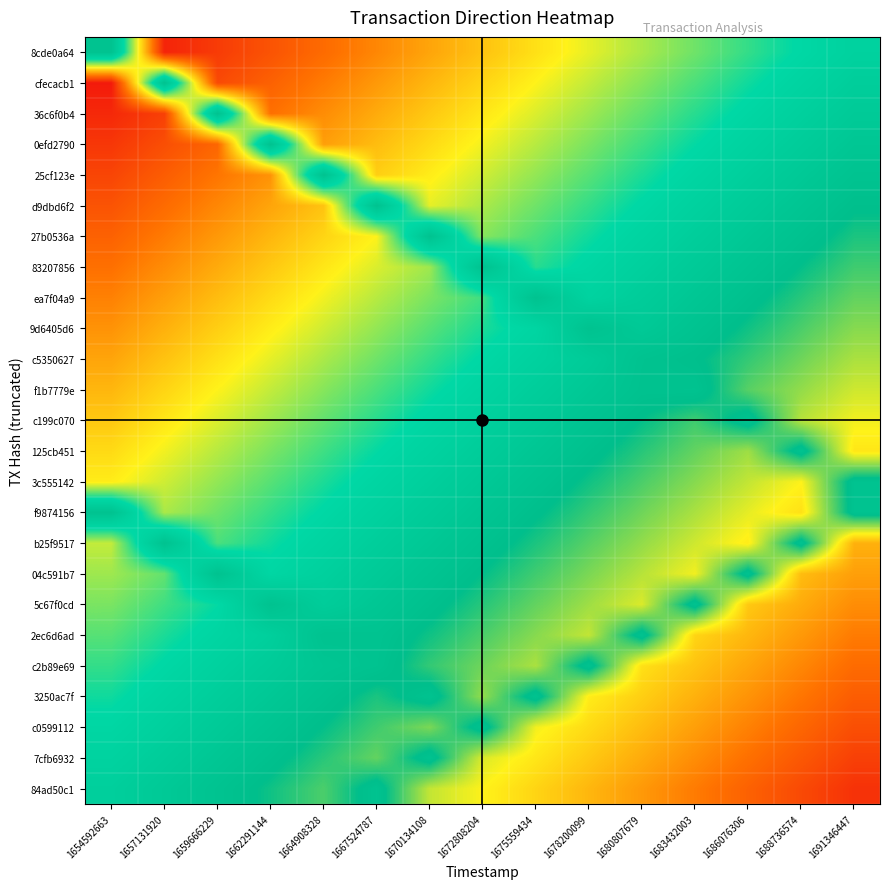

Reading left to right, transcribe all the data shown in this chart.

8cde0a64: 1654592663=0.6	1657131920=0.0	1659666229=0.1	1662291144=0.1	1664908328=0.1	1667524787=0.2	1670134108=0.2	1672808204=0.2	1675559434=0.3	1678200099=0.3	1680807679=0.3	1683432003=0.4	1686076306=0.4	1688736574=0.4	1691346447=0.5
cfecacb1: 1654592663=0.0	1657131920=0.6	1659666229=0.1	1662291144=0.1	1664908328=0.2	1667524787=0.2	1670134108=0.2	1672808204=0.3	1675559434=0.3	1678200099=0.3	1680807679=0.4	1683432003=0.4	1686076306=0.4	1688736574=0.5	1691346447=0.5
36c6f0b4: 1654592663=0.0	1657131920=0.1	1659666229=0.6	1662291144=0.1	1664908328=0.2	1667524787=0.2	1670134108=0.2	1672808204=0.3	1675559434=0.3	1678200099=0.3	1680807679=0.4	1683432003=0.4	1686076306=0.4	1688736574=0.5	1691346447=0.5
0efd2790: 1654592663=0.1	1657131920=0.1	1659666229=0.1	1662291144=0.6	1664908328=0.2	1667524787=0.2	1670134108=0.3	1672808204=0.3	1675559434=0.3	1678200099=0.4	1680807679=0.4	1683432003=0.4	1686076306=0.5	1688736574=0.5	1691346447=0.5
25cf123e: 1654592663=0.1	1657131920=0.1	1659666229=0.1	1662291144=0.2	1664908328=0.6	1667524787=0.2	1670134108=0.3	1672808204=0.3	1675559434=0.3	1678200099=0.4	1680807679=0.4	1683432003=0.4	1686076306=0.5	1688736574=0.5	1691346447=0.5
d9dbd6f2: 1654592663=0.1	1657131920=0.1	1659666229=0.2	1662291144=0.2	1664908328=0.2	1667524787=0.6	1670134108=0.3	1672808204=0.3	1675559434=0.4	1678200099=0.4	1680807679=0.4	1683432003=0.5	1686076306=0.5	1688736574=0.5	1691346447=0.6
27b0536a: 1654592663=0.1	1657131920=0.2	1659666229=0.2	1662291144=0.2	1664908328=0.3	1667524787=0.3	1670134108=0.6	1672808204=0.4	1675559434=0.4	1678200099=0.4	1680807679=0.5	1683432003=0.5	1686076306=0.5	1688736574=0.6	1691346447=0.6
83207856: 1654592663=0.1	1657131920=0.2	1659666229=0.2	1662291144=0.2	1664908328=0.3	1667524787=0.3	1670134108=0.3	1672808204=0.6	1675559434=0.4	1678200099=0.4	1680807679=0.5	1683432003=0.5	1686076306=0.5	1688736574=0.6	1691346447=0.6
ea7f04a9: 1654592663=0.2	1657131920=0.2	1659666229=0.2	1662291144=0.3	1664908328=0.3	1667524787=0.3	1670134108=0.4	1672808204=0.4	1675559434=0.6	1678200099=0.5	1680807679=0.5	1683432003=0.5	1686076306=0.6	1688736574=0.6	1691346447=0.6
9d6405d6: 1654592663=0.2	1657131920=0.2	1659666229=0.2	1662291144=0.3	1664908328=0.3	1667524787=0.3	1670134108=0.4	1672808204=0.4	1675559434=0.4	1678200099=0.6	1680807679=0.5	1683432003=0.5	1686076306=0.6	1688736574=0.6	1691346447=0.6
c5350627: 1654592663=0.2	1657131920=0.2	1659666229=0.3	1662291144=0.3	1664908328=0.3	1667524787=0.4	1670134108=0.4	1672808204=0.4	1675559434=0.5	1678200099=0.5	1680807679=0.6	1683432003=0.6	1686076306=0.6	1688736574=0.6	1691346447=0.7
f1b7779e: 1654592663=0.2	1657131920=0.3	1659666229=0.3	1662291144=0.3	1664908328=0.4	1667524787=0.4	1670134108=0.4	1672808204=0.5	1675559434=0.5	1678200099=0.5	1680807679=0.6	1683432003=0.6	1686076306=0.6	1688736574=0.7	1691346447=0.7
c199c070: 1654592663=0.2	1657131920=0.3	1659666229=0.3	1662291144=0.3	1664908328=0.4	1667524787=0.4	1670134108=0.4	1672808204=0.5	1675559434=0.5	1678200099=0.5	1680807679=0.6	1683432003=0.6	1686076306=0.6	1688736574=0.7	1691346447=0.7
125cb451: 1654592663=0.3	1657131920=0.3	1659666229=0.3	1662291144=0.4	1664908328=0.4	1667524787=0.4	1670134108=0.5	1672808204=0.5	1675559434=0.5	1678200099=0.6	1680807679=0.6	1683432003=0.6	1686076306=0.7	1688736574=0.6	1691346447=0.7
3c555142: 1654592663=0.3	1657131920=0.3	1659666229=0.3	1662291144=0.4	1664908328=0.4	1667524787=0.4	1670134108=0.5	1672808204=0.5	1675559434=0.5	1678200099=0.6	1680807679=0.6	1683432003=0.6	1686076306=0.7	1688736574=0.7	1691346447=0.6
f9874156: 1654592663=0.6	1657131920=0.3	1659666229=0.4	1662291144=0.4	1664908328=0.4	1667524787=0.5	1670134108=0.5	1672808204=0.5	1675559434=0.6	1678200099=0.6	1680807679=0.6	1683432003=0.7	1686076306=0.7	1688736574=0.7	1691346447=0.6
b25f9517: 1654592663=0.3	1657131920=0.6	1659666229=0.4	1662291144=0.4	1664908328=0.5	1667524787=0.5	1670134108=0.5	1672808204=0.6	1675559434=0.6	1678200099=0.6	1680807679=0.7	1683432003=0.7	1686076306=0.7	1688736574=0.6	1691346447=0.8
04c591b7: 1654592663=0.3	1657131920=0.4	1659666229=0.6	1662291144=0.4	1664908328=0.5	1667524787=0.5	1670134108=0.5	1672808204=0.6	1675559434=0.6	1678200099=0.6	1680807679=0.7	1683432003=0.7	1686076306=0.6	1688736574=0.8	1691346447=0.8
5c67f0cd: 1654592663=0.4	1657131920=0.4	1659666229=0.4	1662291144=0.6	1664908328=0.5	1667524787=0.5	1670134108=0.6	1672808204=0.6	1675559434=0.6	1678200099=0.7	1680807679=0.7	1683432003=0.6	1686076306=0.8	1688736574=0.8	1691346447=0.8
2ec6d6ad: 1654592663=0.4	1657131920=0.4	1659666229=0.4	1662291144=0.5	1664908328=0.6	1667524787=0.5	1670134108=0.6	1672808204=0.6	1675559434=0.6	1678200099=0.7	1680807679=0.6	1683432003=0.7	1686076306=0.8	1688736574=0.8	1691346447=0.8
c2b89e69: 1654592663=0.4	1657131920=0.4	1659666229=0.5	1662291144=0.5	1664908328=0.5	1667524787=0.6	1670134108=0.6	1672808204=0.6	1675559434=0.7	1678200099=0.6	1680807679=0.7	1683432003=0.8	1686076306=0.8	1688736574=0.8	1691346447=0.9
3250ac7f: 1654592663=0.4	1657131920=0.5	1659666229=0.5	1662291144=0.5	1664908328=0.6	1667524787=0.6	1670134108=0.6	1672808204=0.7	1675559434=0.6	1678200099=0.7	1680807679=0.8	1683432003=0.8	1686076306=0.8	1688736574=0.9	1691346447=0.9
c0599112: 1654592663=0.4	1657131920=0.5	1659666229=0.5	1662291144=0.5	1664908328=0.6	1667524787=0.6	1670134108=0.6	1672808204=0.6	1675559434=0.7	1678200099=0.7	1680807679=0.8	1683432003=0.8	1686076306=0.8	1688736574=0.9	1691346447=0.9
7cfb6932: 1654592663=0.5	1657131920=0.5	1659666229=0.5	1662291144=0.6	1664908328=0.6	1667524787=0.6	1670134108=0.6	1672808204=0.7	1675559434=0.7	1678200099=0.8	1680807679=0.8	1683432003=0.8	1686076306=0.9	1688736574=0.9	1691346447=0.9
84ad50c1: 1654592663=0.5	1657131920=0.5	1659666229=0.5	1662291144=0.6	1664908328=0.6	1667524787=0.6	1670134108=0.7	1672808204=0.7	1675559434=0.7	1678200099=0.8	1680807679=0.8	1683432003=0.8	1686076306=0.9	1688736574=0.9	1691346447=0.9